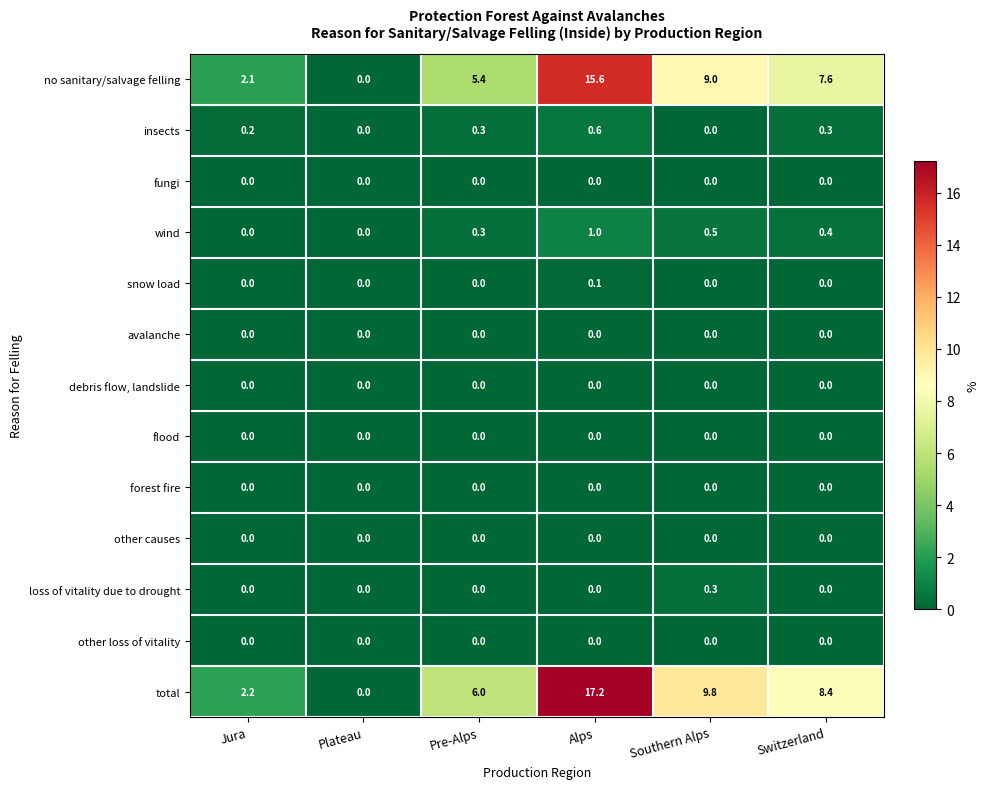

What is the spread (max minus min) of values at Alps?

17.2